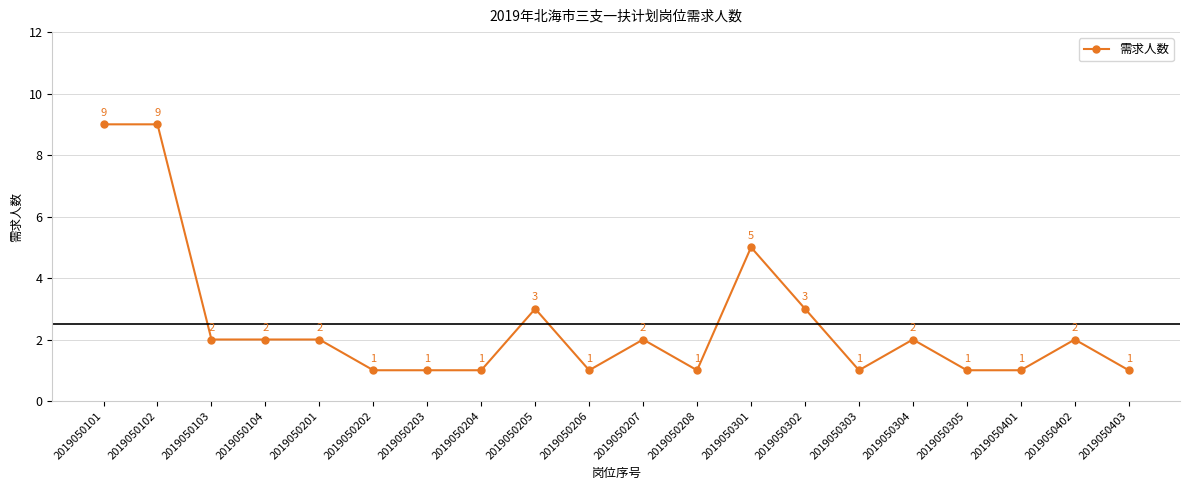

True or false: there are more than 2 points higher than both neighbors.

True